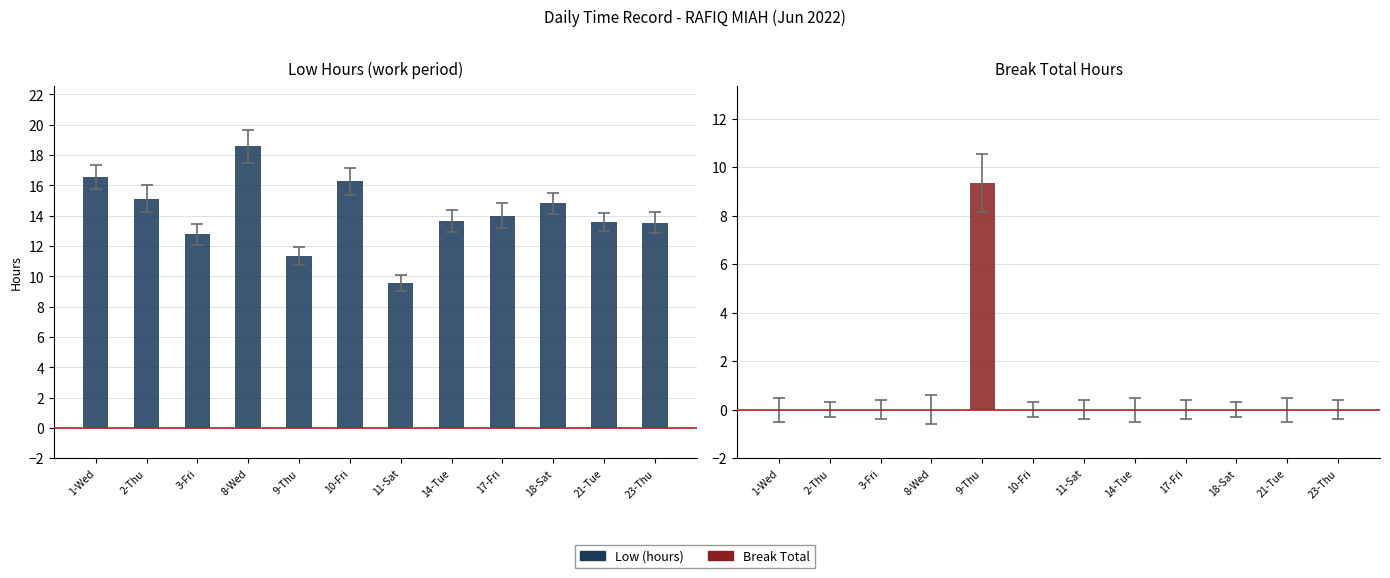

What are all the series names shown in the legend?

Low (hours), Break Total